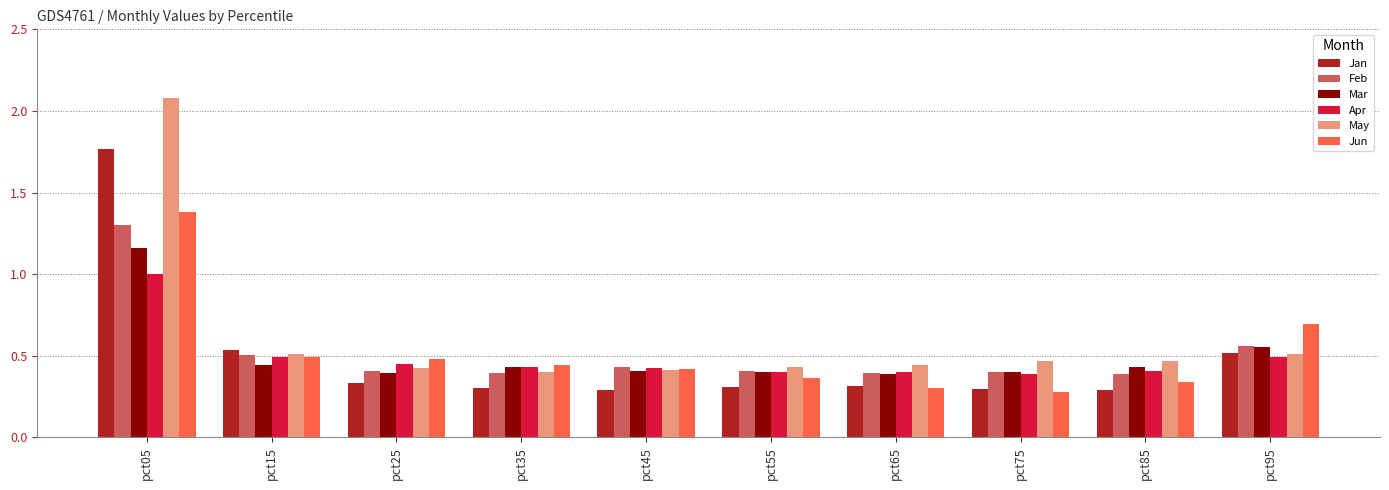

Does the chart contain any negative values?

No